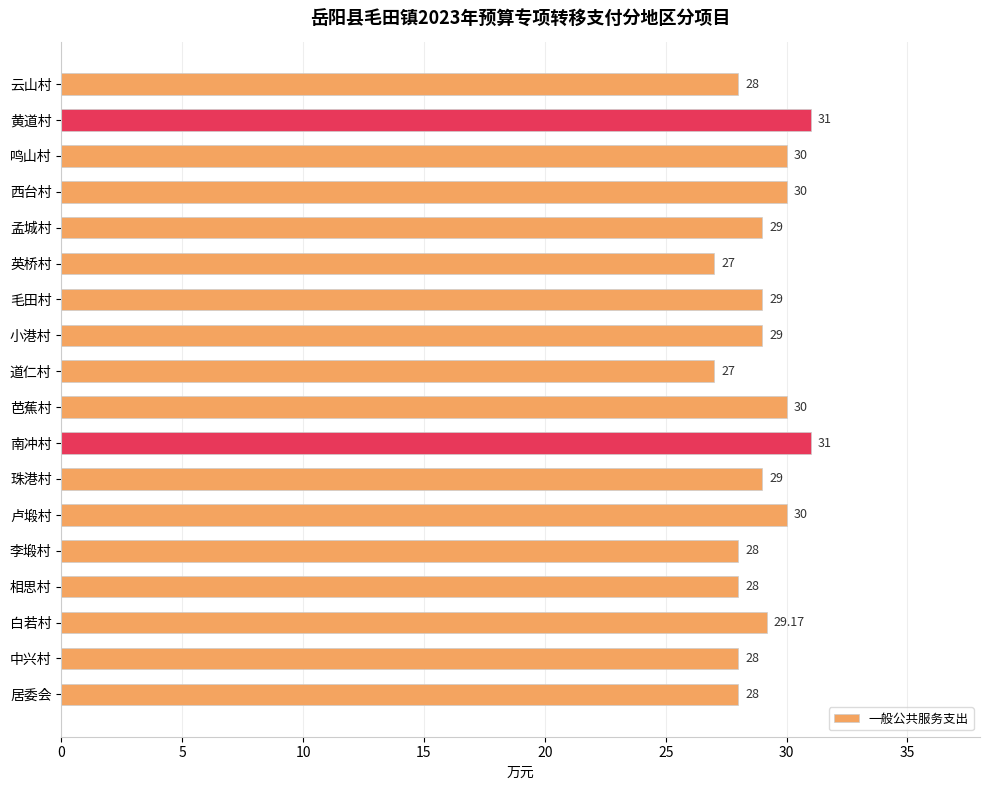

What is the sum of all values?

521.2